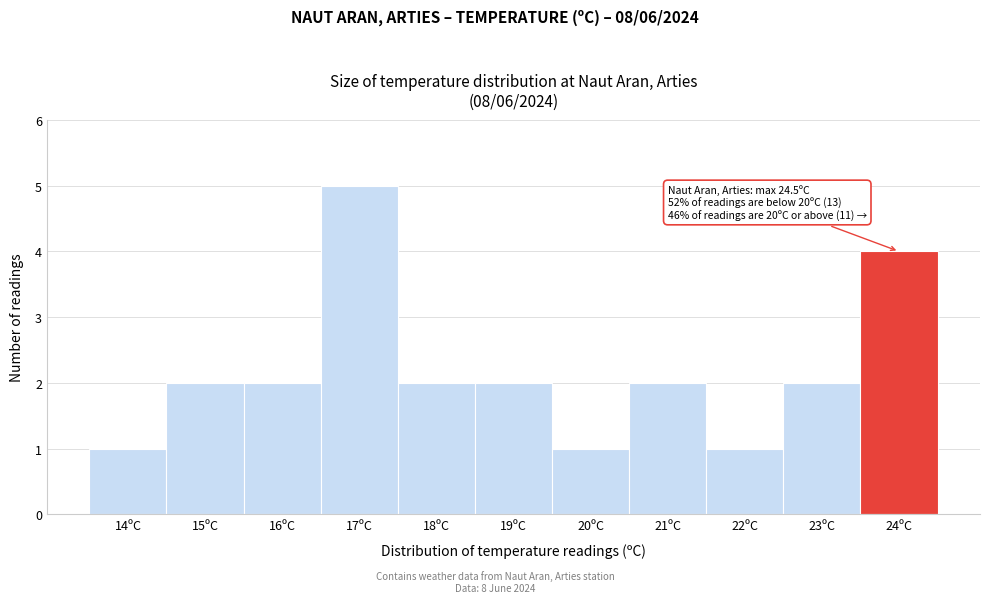

Reading left to right, what are all the values shown in this chart?

1	2	2	5	2	2	1	2	1	2	4